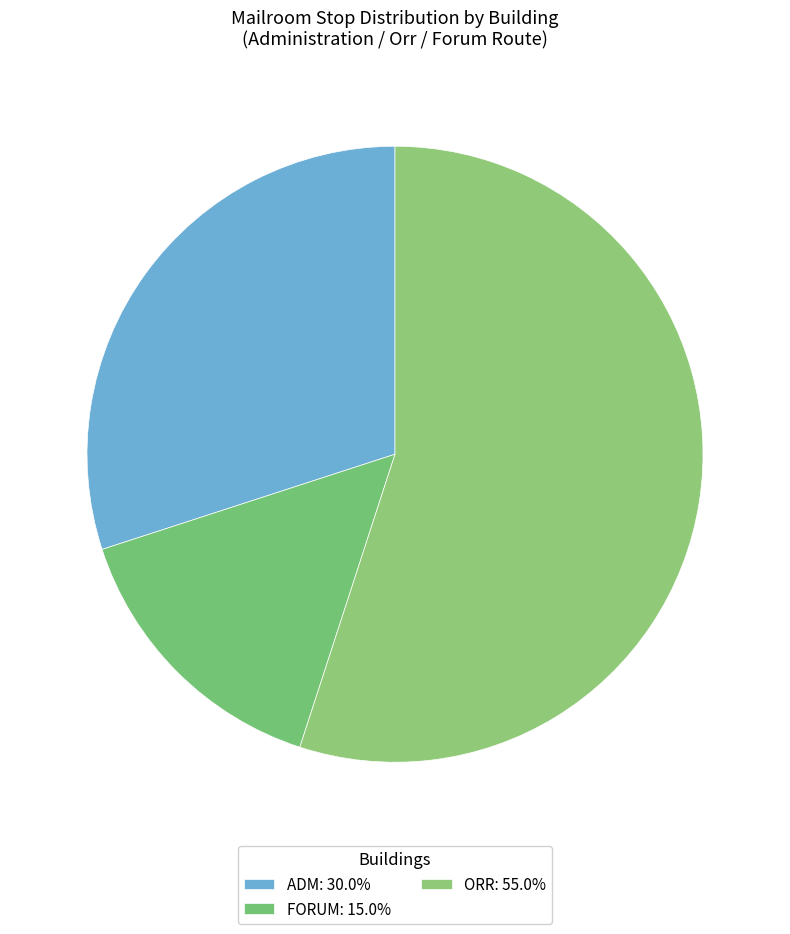

What percentage is the FORUM slice, to the nearest percent?

15%